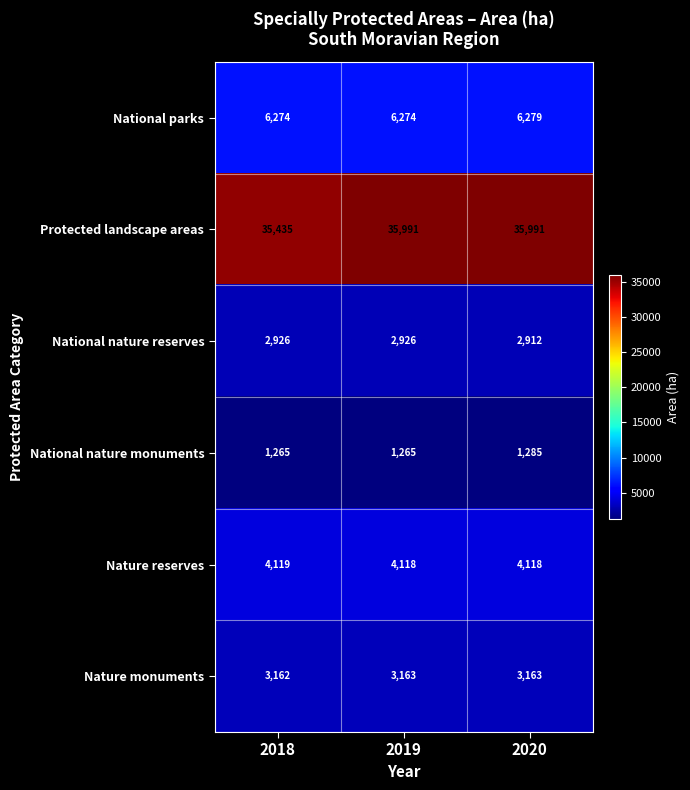

What is the average value of the Nature reserves series?

4118